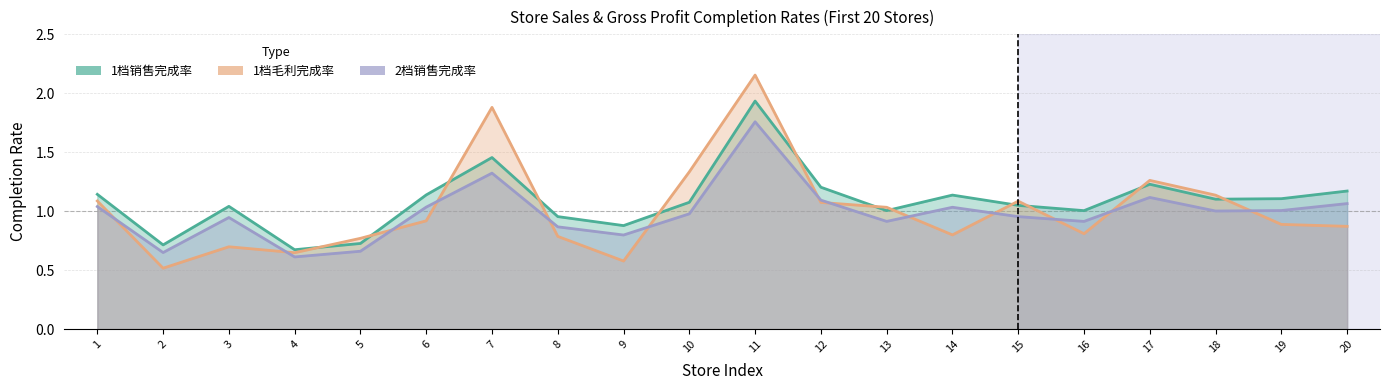

At which category is the sum across all series the highest?

11